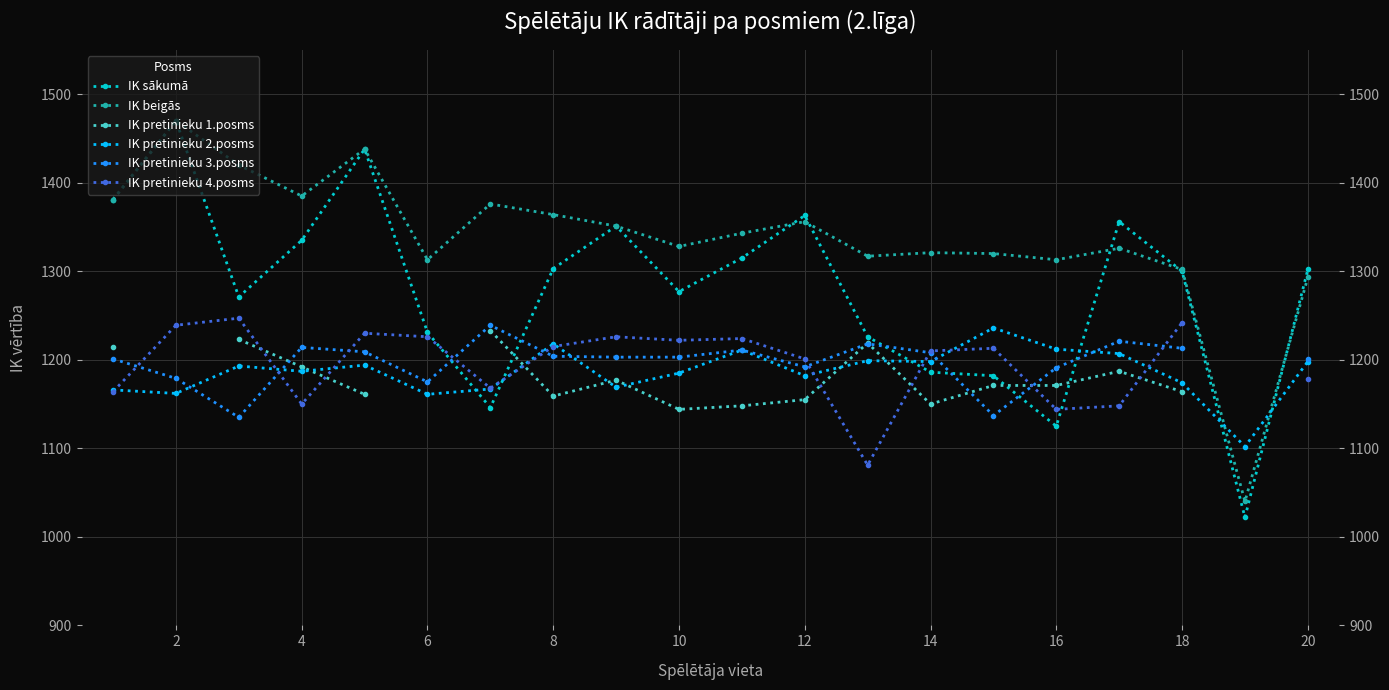

The IK pretinieku 1.posms series shows 1727.7 at 8. True or false?

False